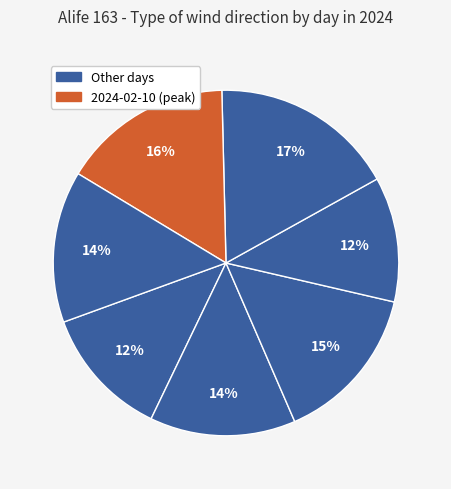

Does any single category account for the majority?

No